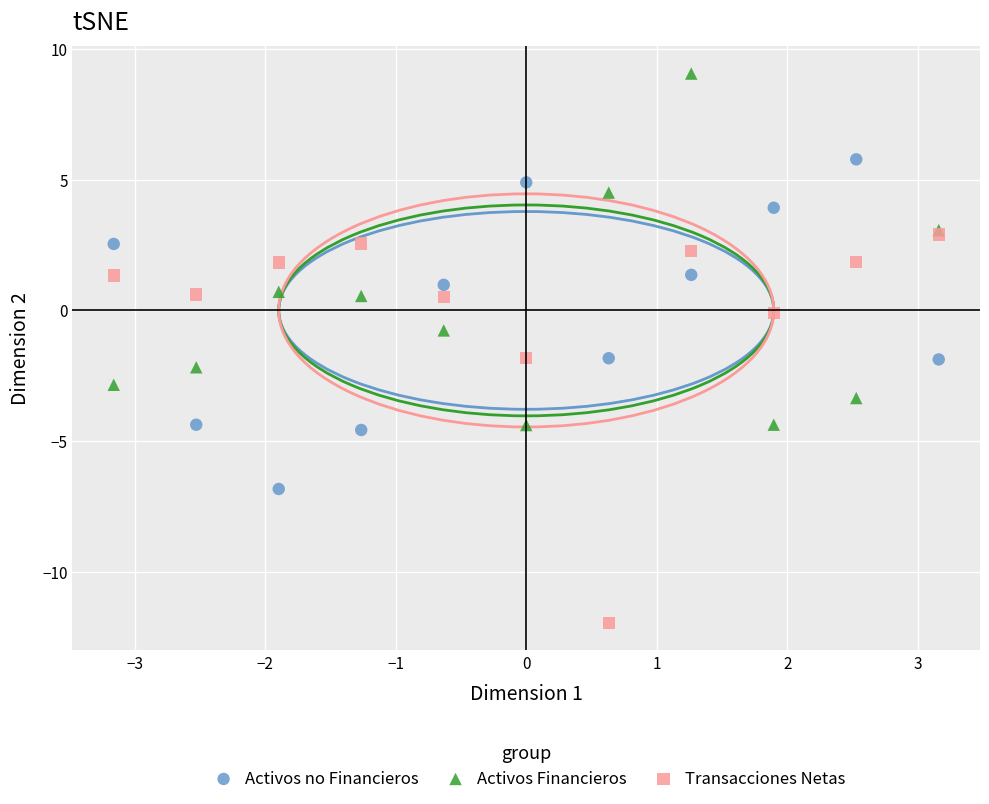

Which series reaches the minimum Y coordinate?

Transacciones Netas